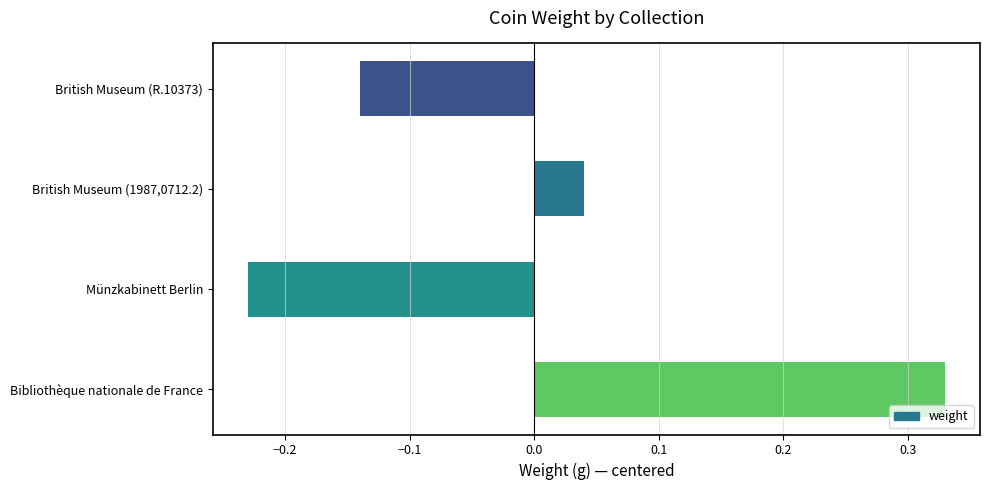

The chart shows a value of -0.1 at Münzkabinett Berlin. True or false?

False